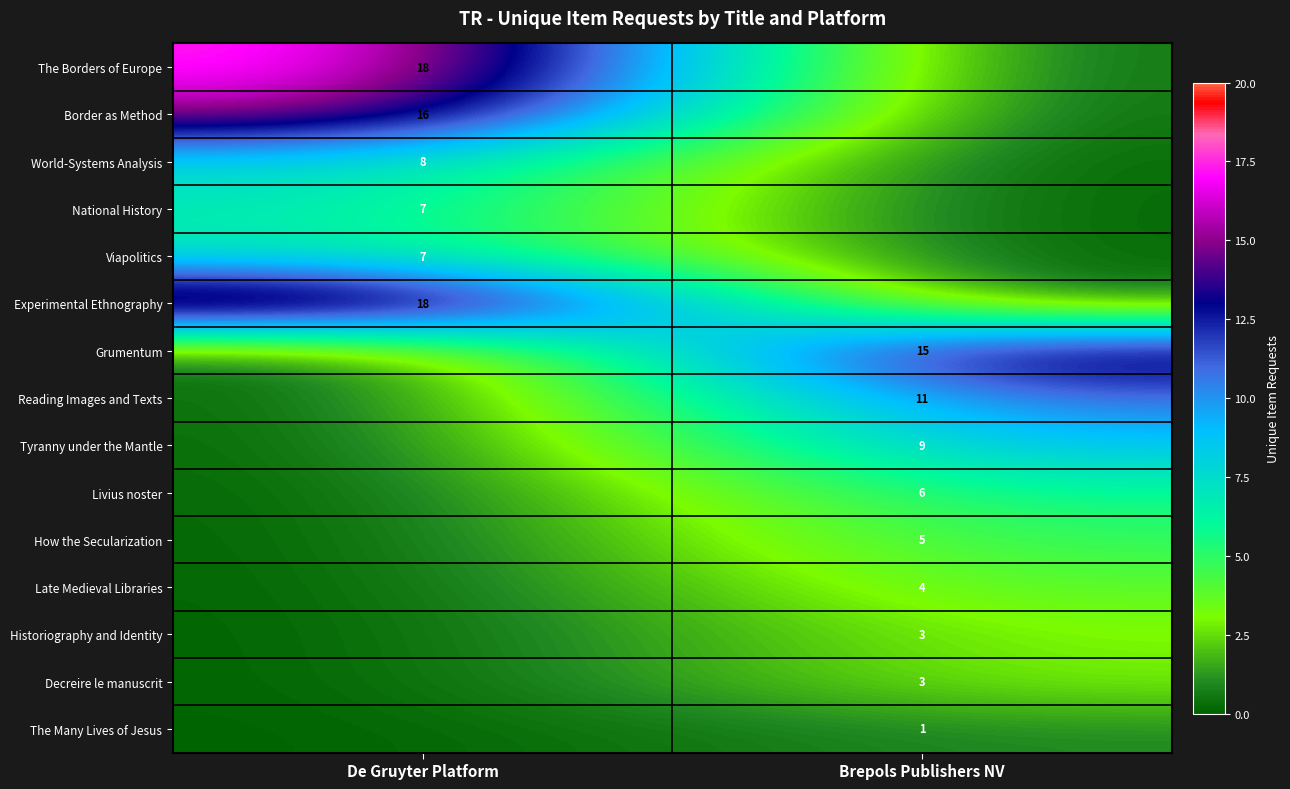

What is the maximum value shown in the chart?

18